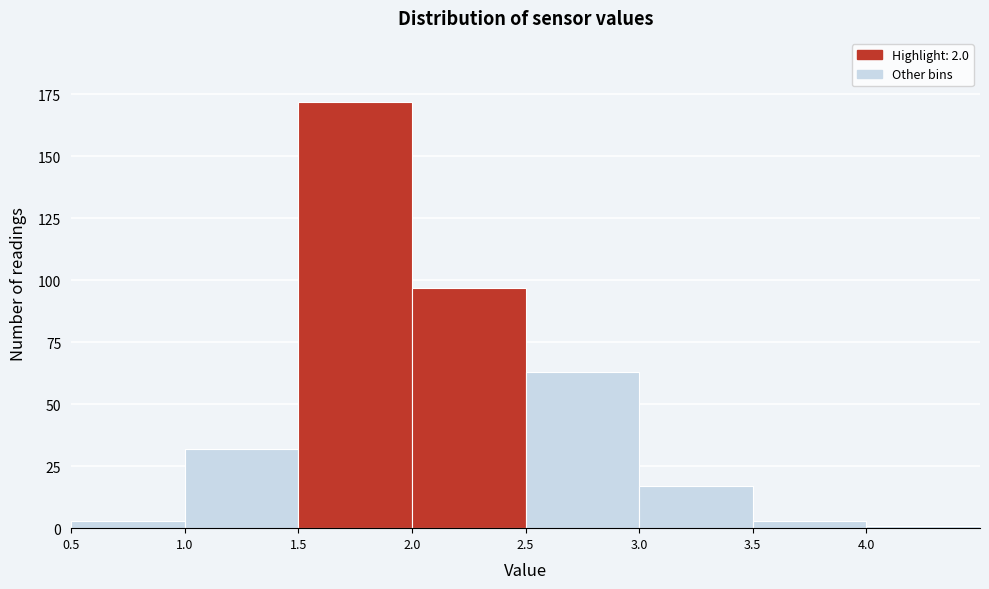

Reading left to right, transcribe this chart: for each bar, give the range it covers on the x-axis and its height. The values are not printed on the chart, so give them approximately, as read against the axis.

0.5 to 1.0: under 5
1.0 to 1.5: 30
1.5 to 2.0: 170
2.0 to 2.5: 95
2.5 to 3.0: 65
3.0 to 3.5: 15
3.5 to 4.0: under 5
4.0 to 4.5: under 5